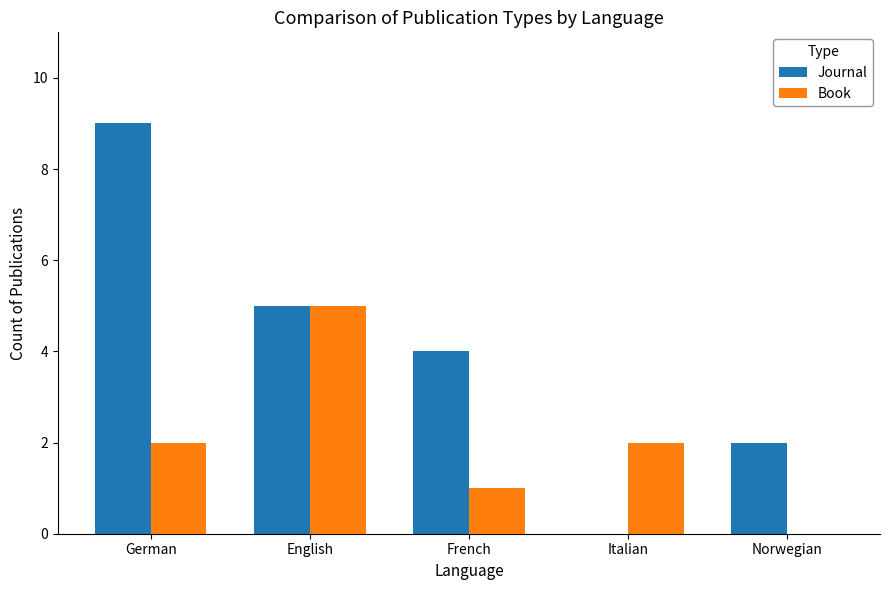

At which category is the sum across all series the highest?

German